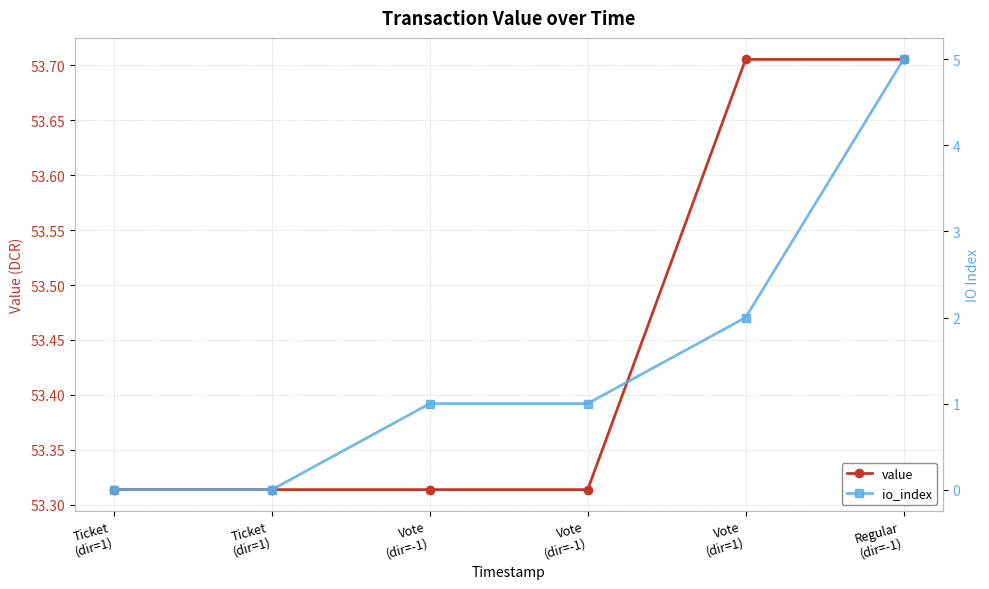

What is the label of the 6th point from the left?

Regular
(dir=-1)